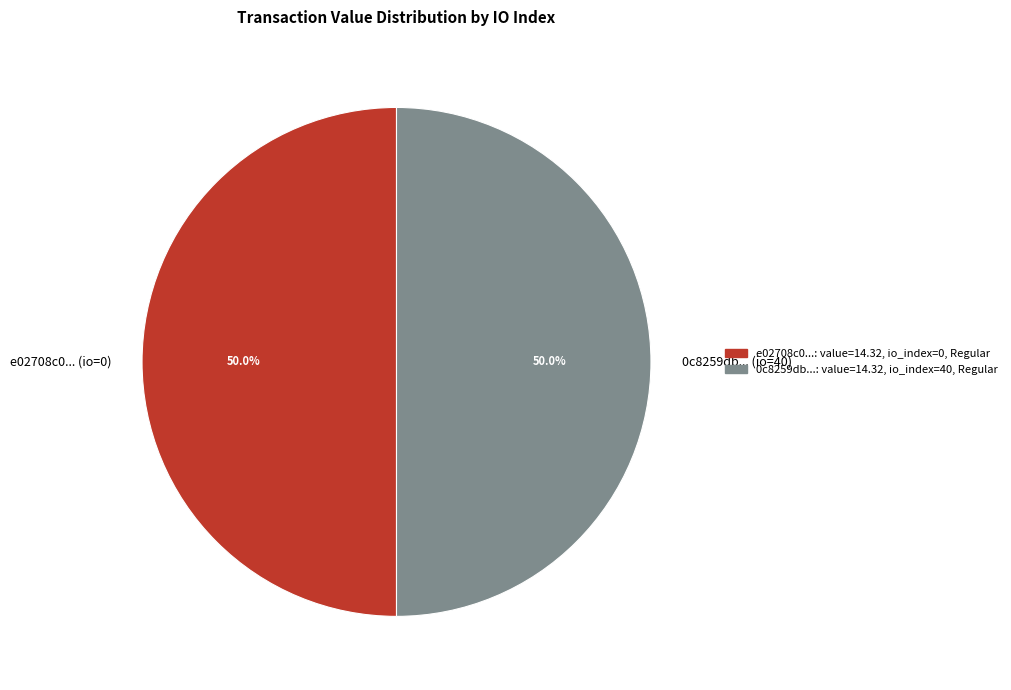

What is the ratio of the value at 0c8259db... (io=40) to the value at e02708c0... (io=0)?

1.0